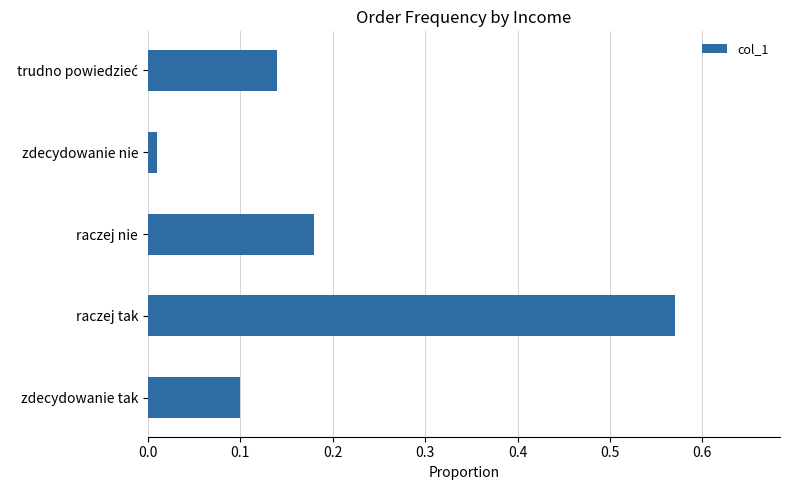

What is the difference between the maximum and second lowest values?

0.5